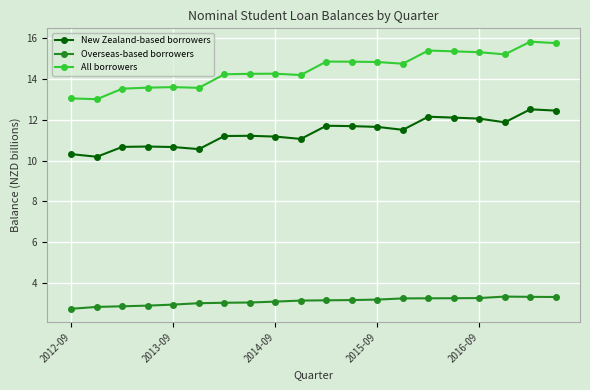

What is the maximum value shown in the chart?

15.8